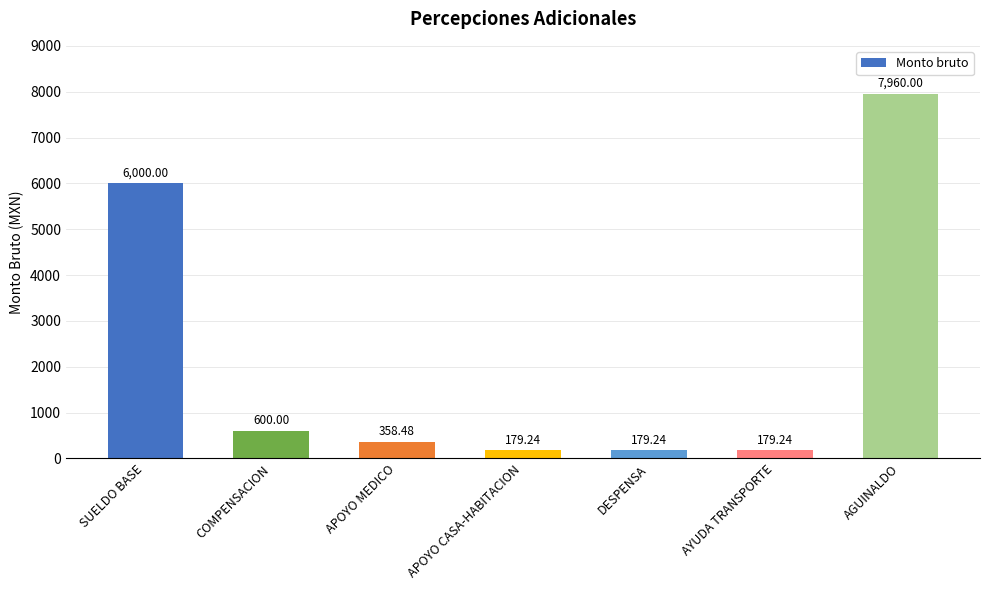

The chart shows a value of 9089.9 at SUELDO BASE. True or false?

False